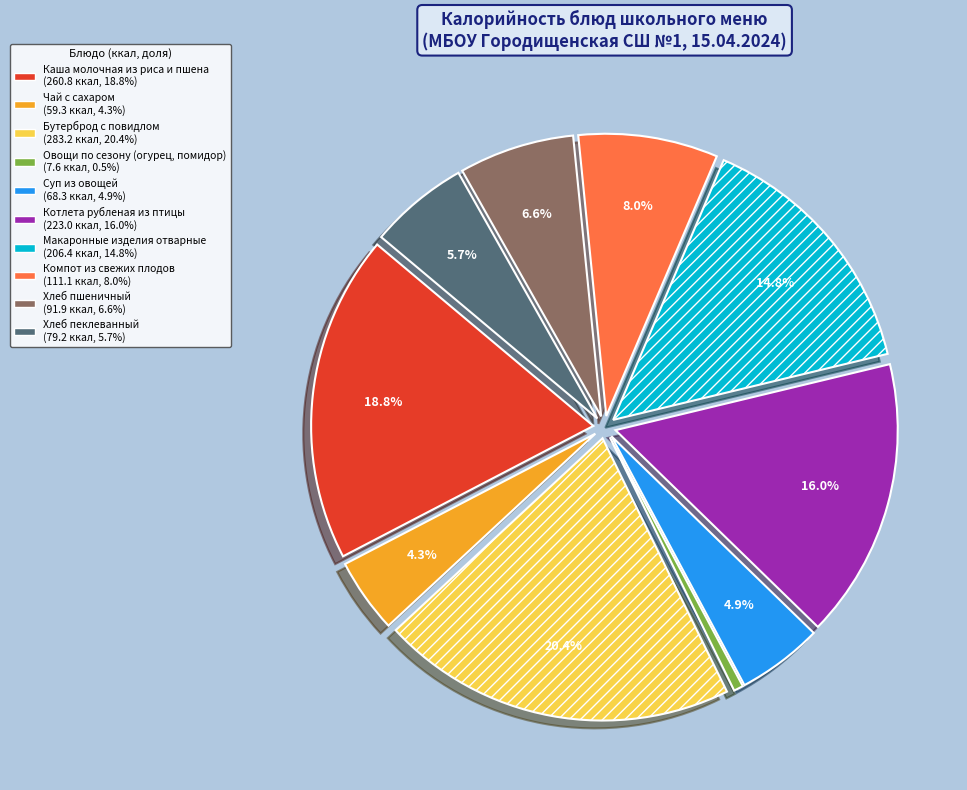

What percentage is NOT represented by Чай с сахаром?

95.7%